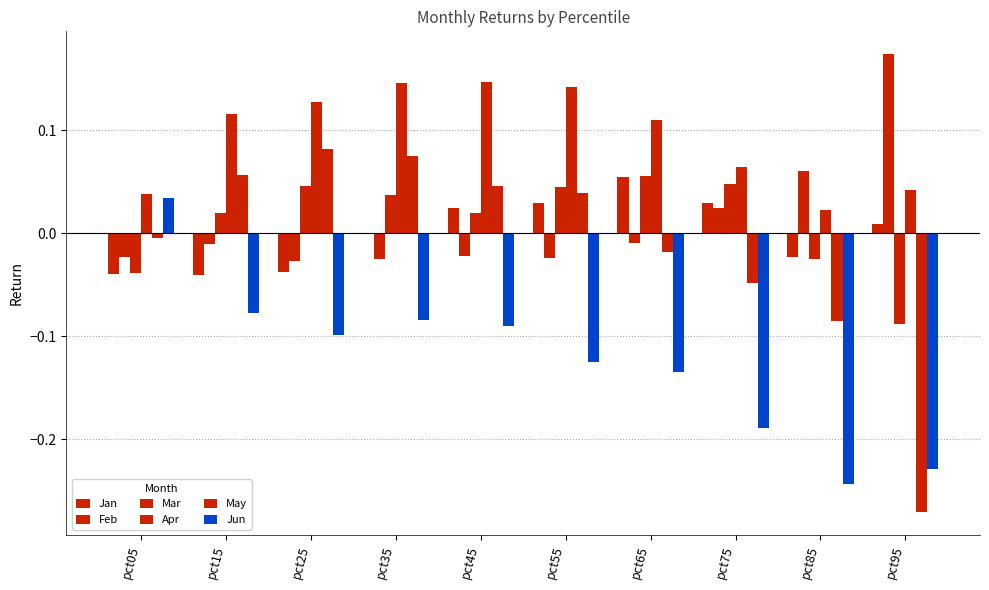

Count the number of categories in the chart.

10